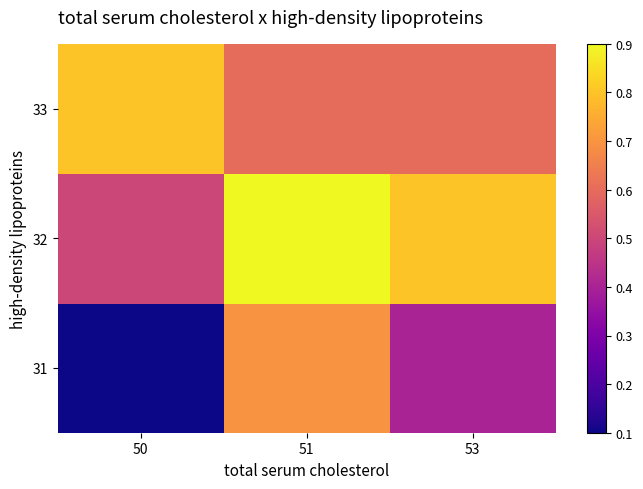

At 53, list the series in order from largest to smallest.

32, 33, 31